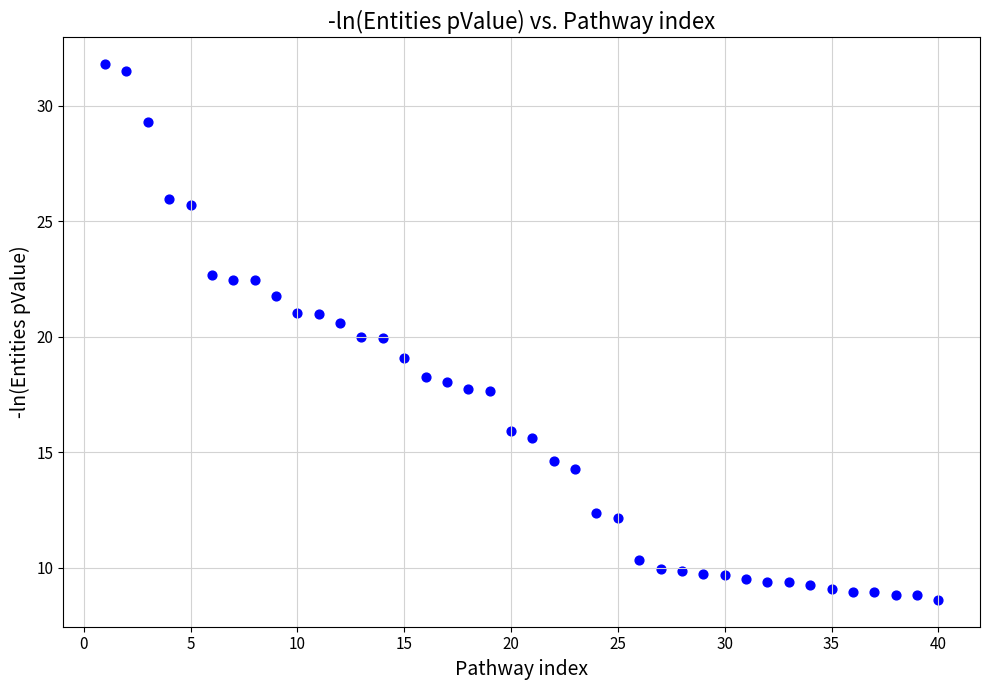

What is the range of Y values (max minus min)?

23.2